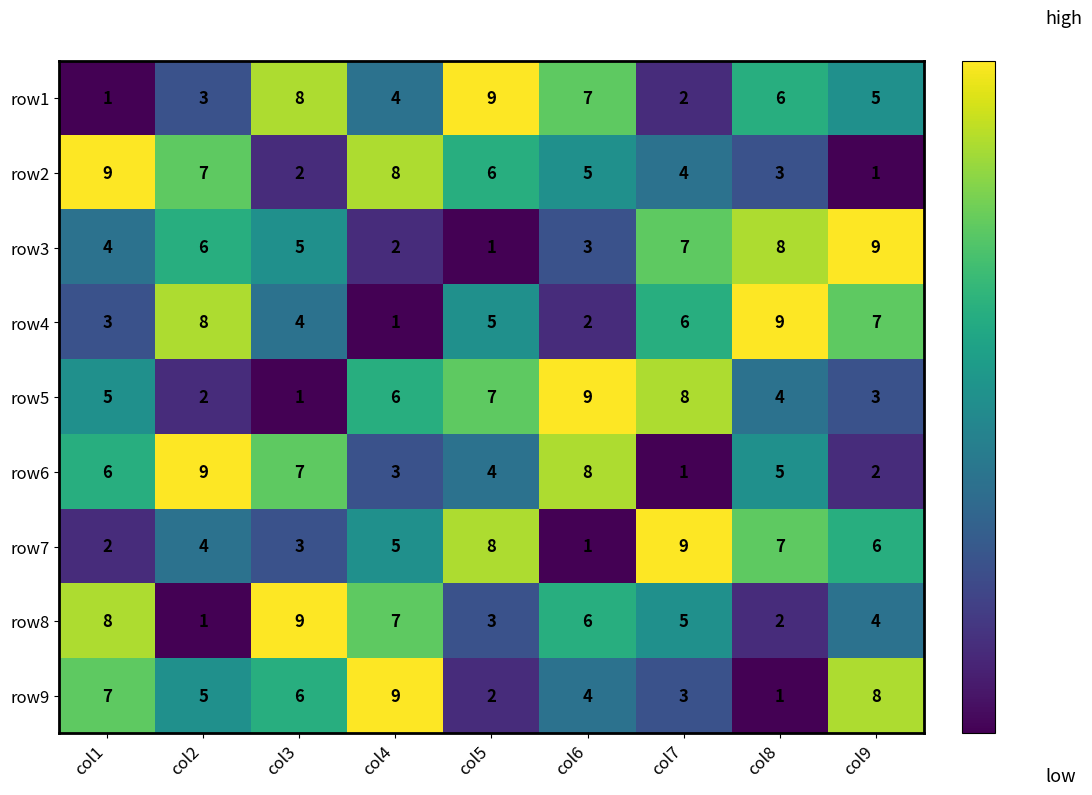

How many series are shown in this chart?

9